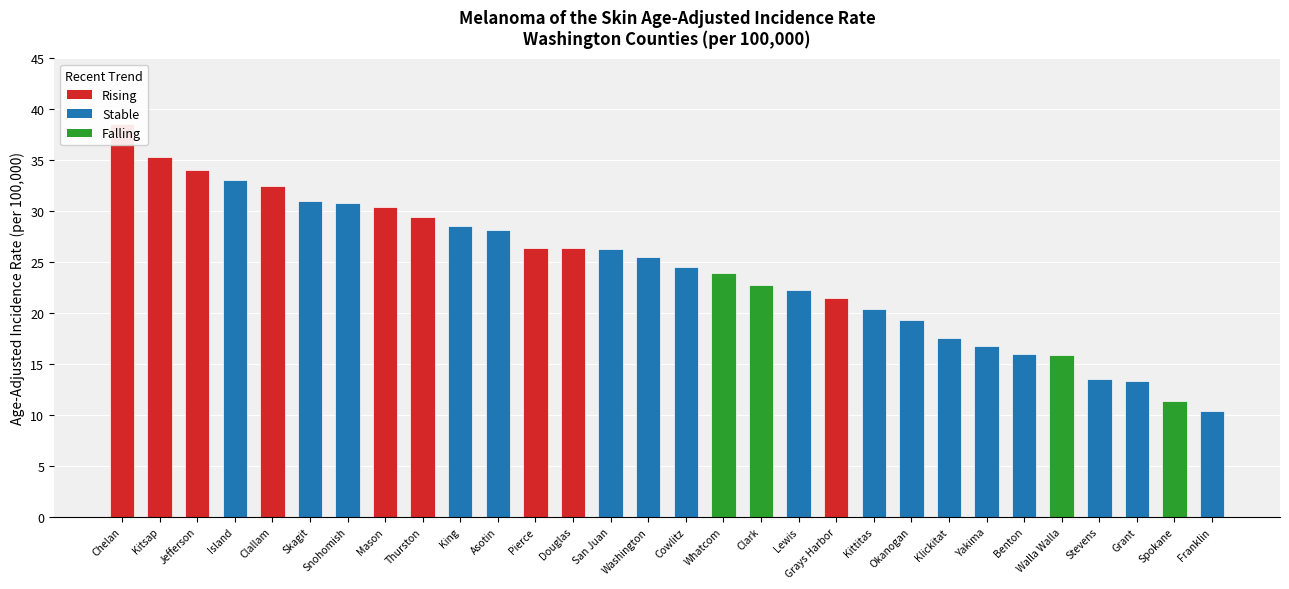

Reading left to right, extract all data points from this chart.

Chelan=38.6	Kitsap=35.3	Jefferson=34.0	Island=33.1	Clallam=32.5	Skagit=31.0	Snohomish=30.8	Mason=30.4	Thurston=29.4	King=28.5	Asotin=28.2	Pierce=26.4	Douglas=26.4	San Juan=26.3	Washington=25.5	Cowlitz=24.5	Whatcom=23.9	Clark=22.8	Lewis=22.3	Grays Harbor=21.5	Kittitas=20.4	Okanogan=19.3	Klickitat=17.6	Yakima=16.8	Benton=16.0	Walla Walla=15.9	Stevens=13.5	Grant=13.3	Spokane=11.4	Franklin=10.4